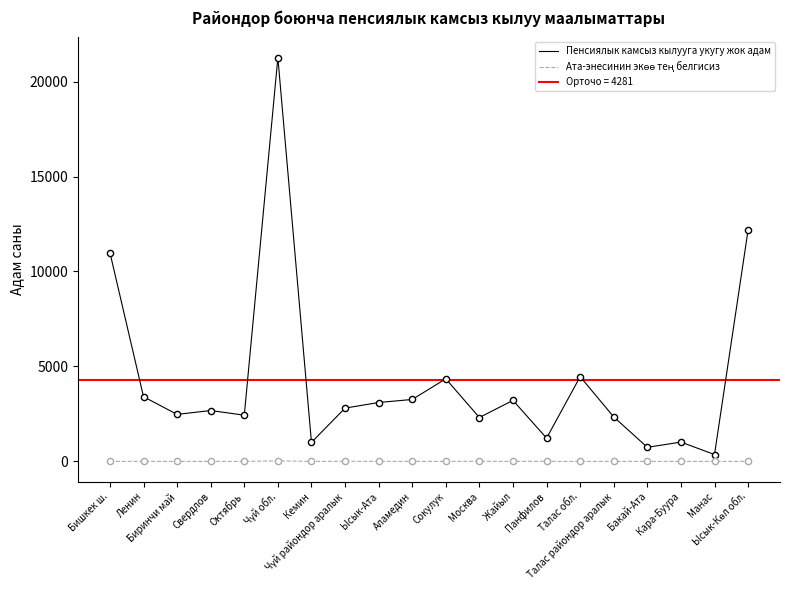

At how many categories does at least one series exceed 6567?

3